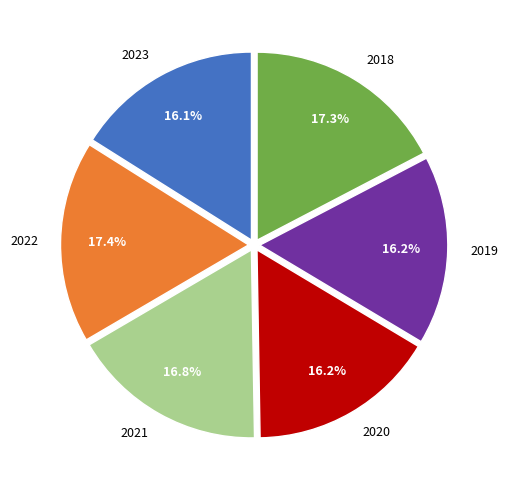

What percentage is the 2018 slice, to the nearest percent?

17%